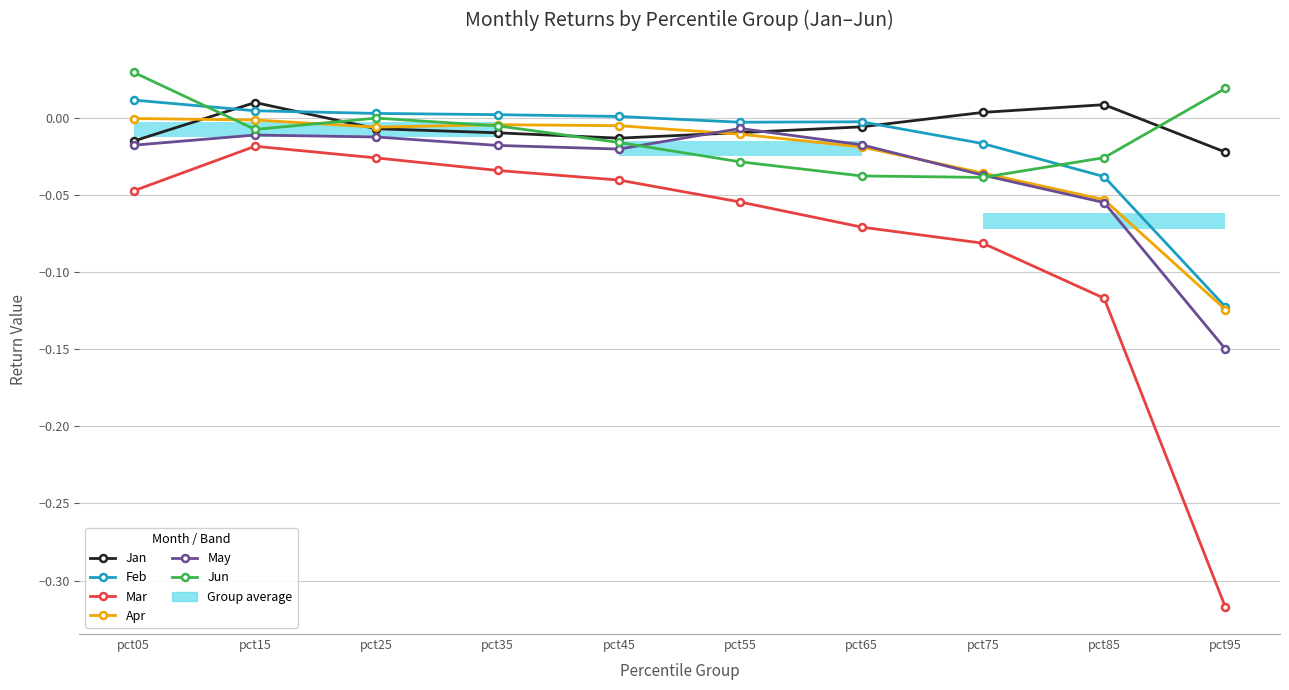

Which series has the largest range (max minus min)?

Mar